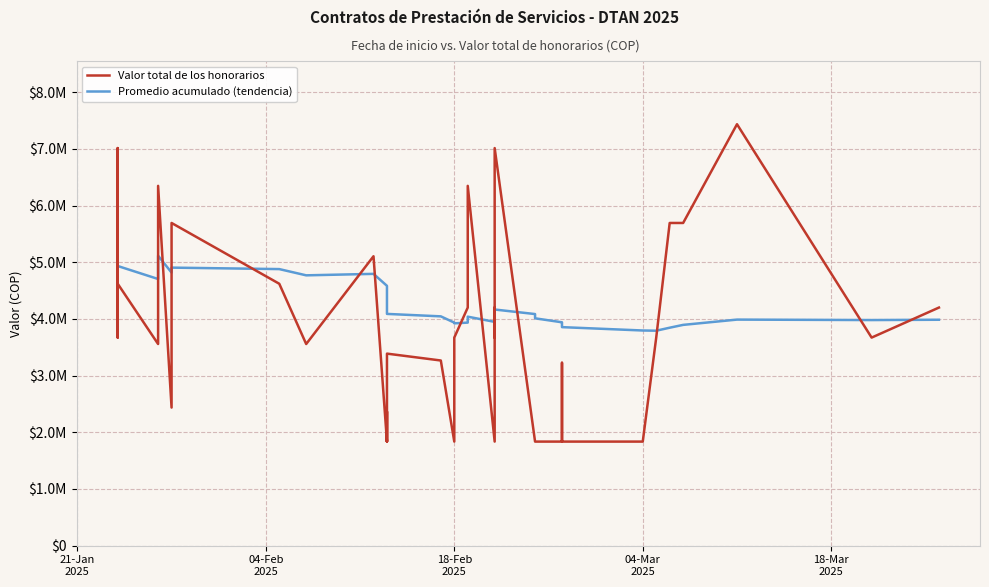

The Promedio acumulado (tendencia) series shows 1968040.4 at 12. True or false?

False